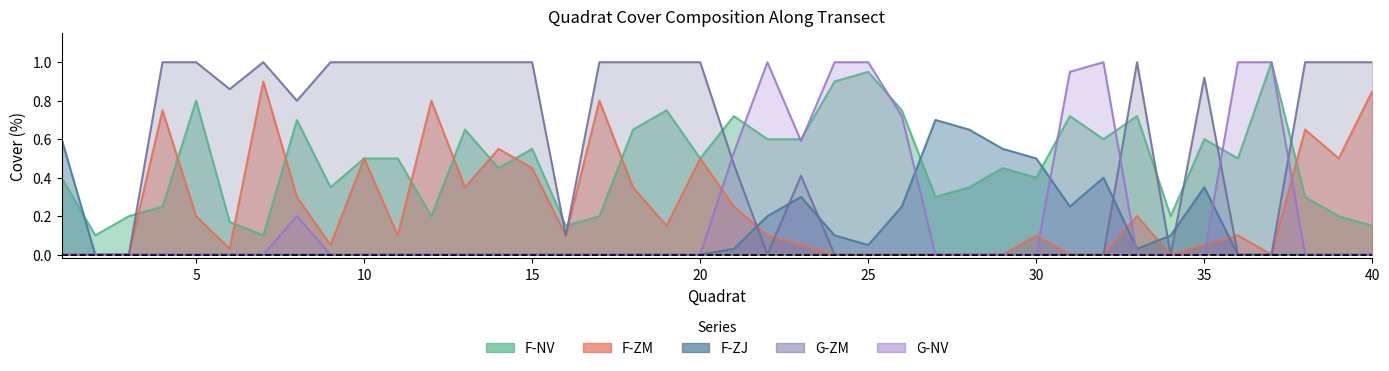

Reading left to right, what are all the values shown in this chart?

F-NV: 0.4	0.1	0.2	0.2	0.8	0.2	0.1	0.7	0.3	0.5	0.5	0.2	0.7	0.5	0.6	0.1	0.2	0.7	0.8	0.5	0.7	0.6	0.6	0.9	0.9	0.8	0.3	0.3	0.5	0.4	0.7	0.6	0.7	0.2	0.6	0.5	1.0	0.3	0.2	0.1
F-ZM: 0.0	0.0	0.0	0.8	0.2	0.0	0.9	0.3	0.1	0.5	0.1	0.8	0.3	0.6	0.5	0.1	0.8	0.3	0.1	0.5	0.2	0.1	0.1	0.0	0.0	0.0	0.0	0.0	0.0	0.1	0.0	0.0	0.2	0.0	0.1	0.1	0.0	0.7	0.5	0.8
F-ZJ: 0.6	0.0	0.0	0.0	0.0	0.0	0.0	0.0	0.0	0.0	0.0	0.0	0.0	0.0	0.0	0.0	0.0	0.0	0.0	0.0	0.0	0.2	0.3	0.1	0.1	0.2	0.7	0.7	0.6	0.5	0.2	0.4	0.0	0.1	0.3	0.0	0.0	0.0	0.0	0.0
G-ZM: 0.0	0.0	0.0	1.0	1.0	0.9	1.0	0.8	1.0	1.0	1.0	1.0	1.0	1.0	1.0	0.1	1.0	1.0	1.0	1.0	0.5	0.0	0.4	0.0	0.0	0.0	0.0	0.0	0.0	0.0	0.0	0.0	1.0	0.0	0.9	0.0	0.0	1.0	1.0	1.0
G-NV: 0.0	0.0	0.0	0.0	0.0	0.0	0.0	0.2	0.0	0.0	0.0	0.0	0.0	0.0	0.0	0.0	0.0	0.0	0.0	0.0	0.5	1.0	0.6	1.0	1.0	0.7	0.0	0.0	0.0	0.0	0.9	1.0	0.0	0.0	0.0	1.0	1.0	0.0	0.0	0.0